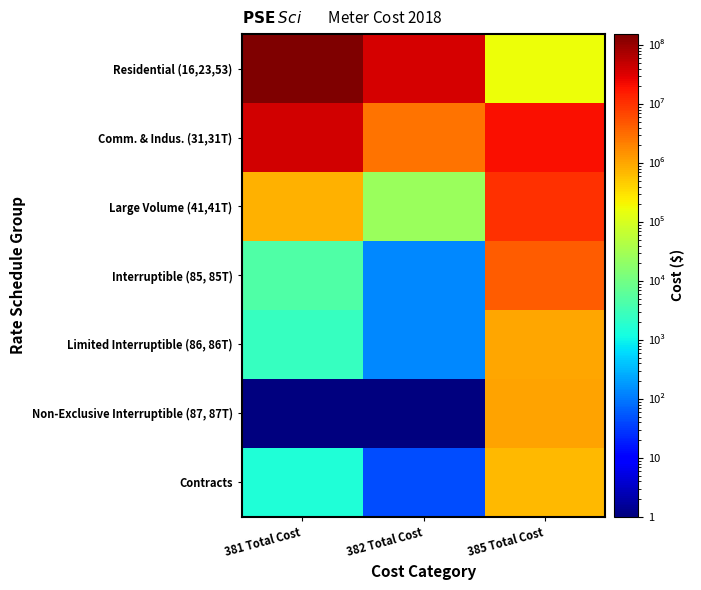

What is the spread (max minus min) of values at 385 Total Cost?

19513629.1